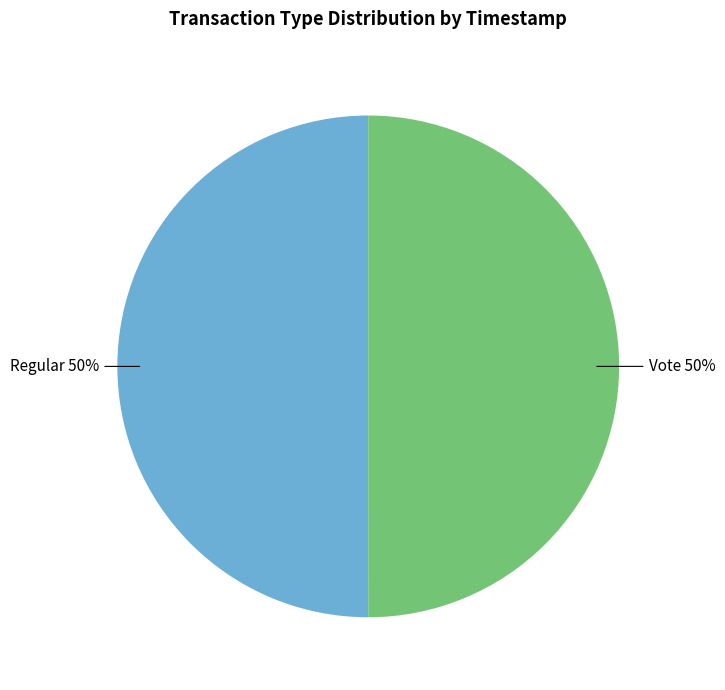

What is the ratio of the value at Vote to the value at Regular?

1.0